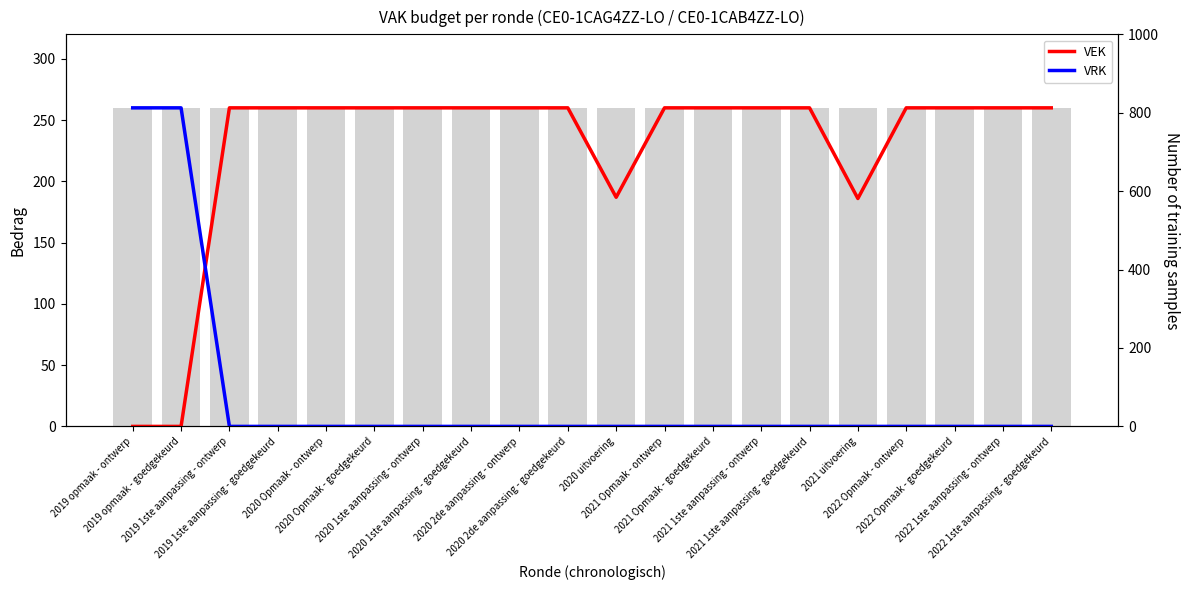

Which category has the lowest value in the VRK series?

2019 1ste aanpassing - ontwerp